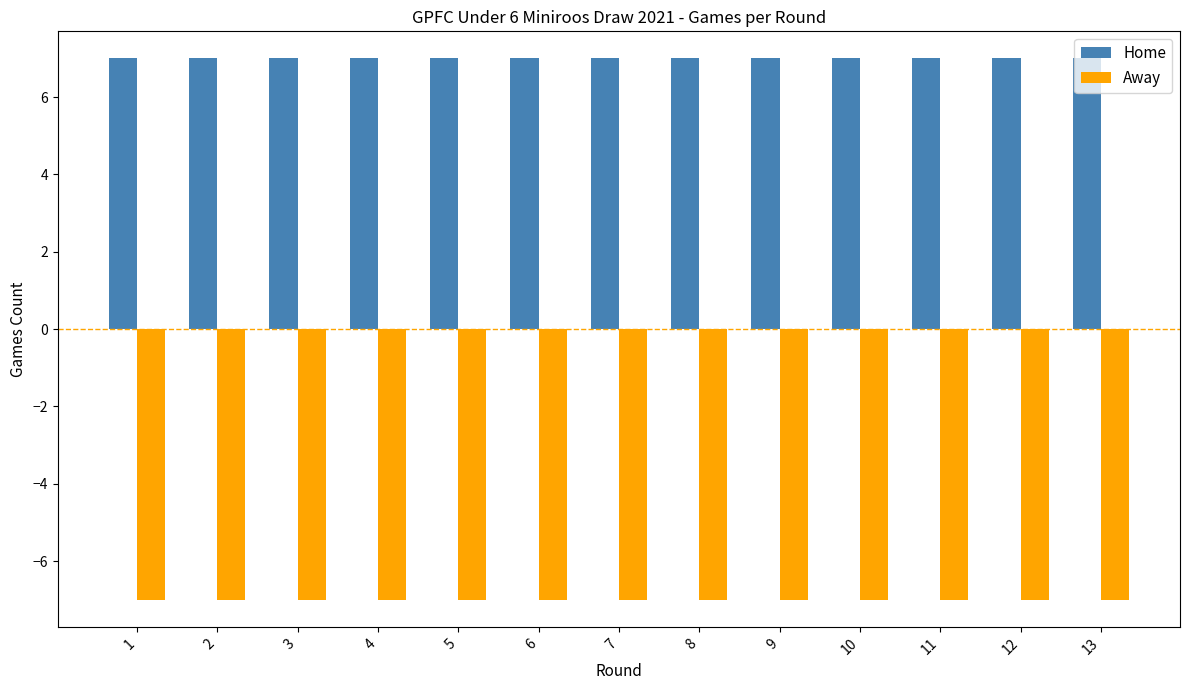

Does the chart contain stacked bars?

No